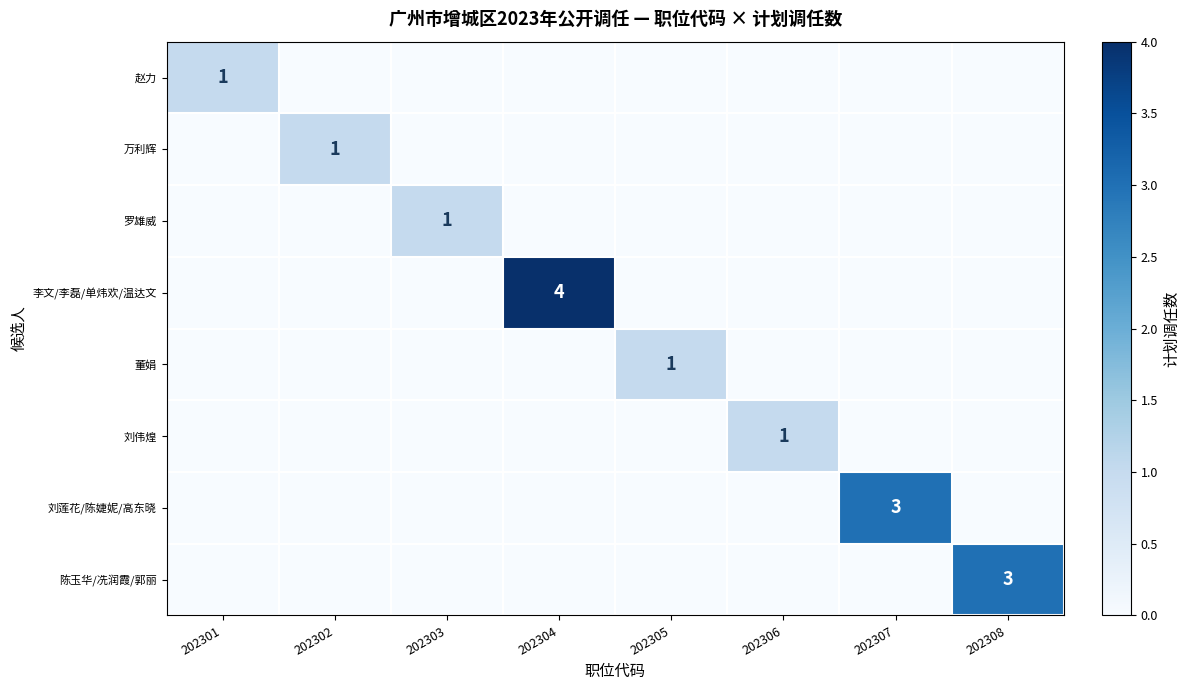

Is the value of 李文/李磊/单炜欢/温达文 at 202307 greater than the value of 陈玉华/冼润霞/郭丽 at 202306?

No